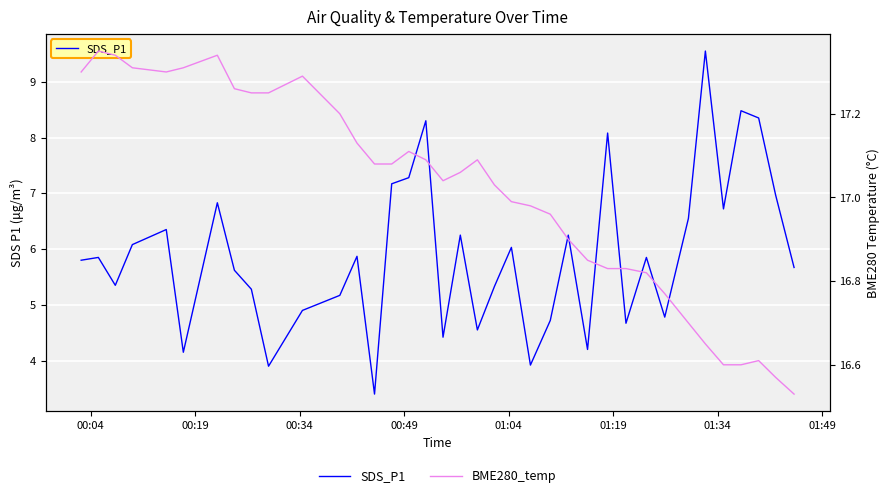

Which series has the largest total across all categories?

BME280_temp